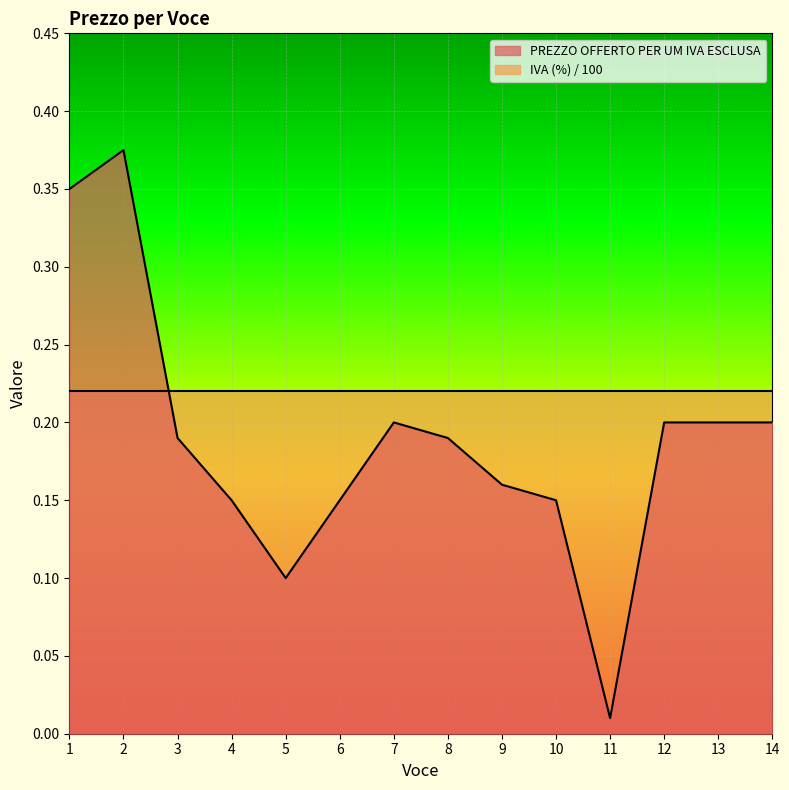

What is the difference between the maximum and minimum values?

0.4